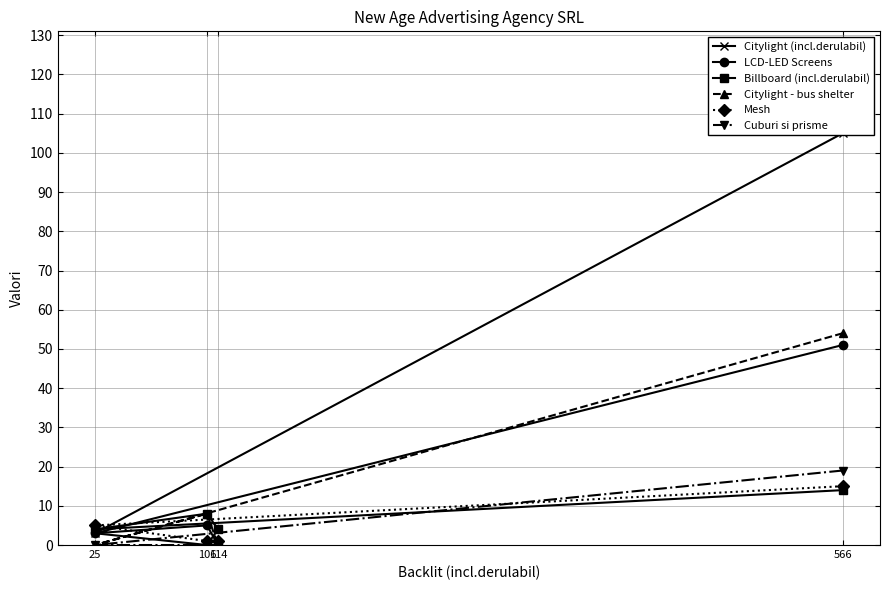

How many interior local peaks does the LCD-LED Screens series have?

1